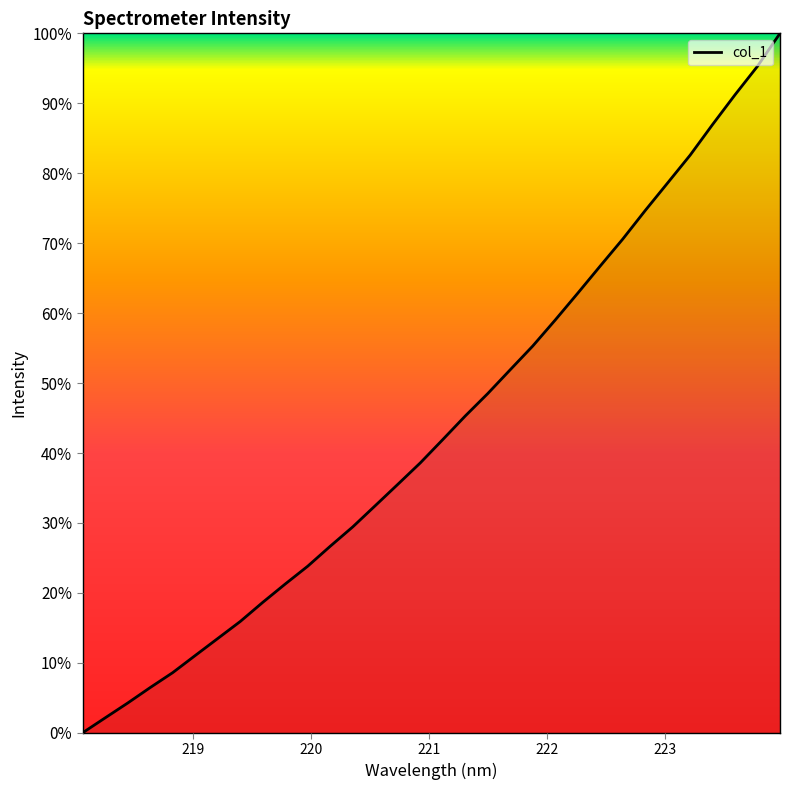

Reading right to left, extract all data points from this chart.

100.0	95.3	91.2	87.0	82.6	78.6	74.7	70.6	66.7	62.8	59.0	55.3	51.9	48.5	45.3	41.9	38.6	35.5	32.5	29.4	26.7	23.8	21.3	18.7	15.9	13.5	11.0	8.6	6.5	4.3	2.1	0.0